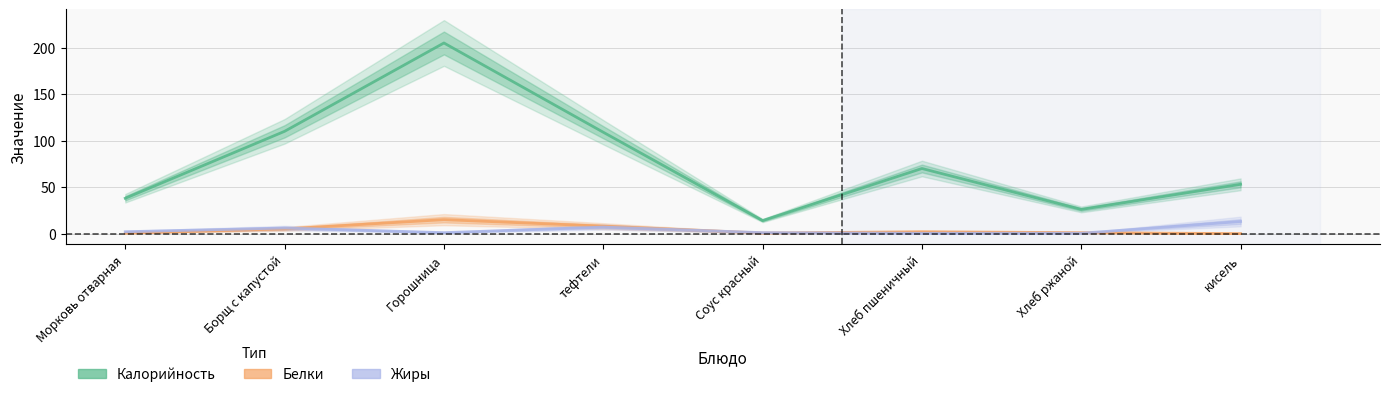

How many interior local valleys does the Калорийность series have?

2